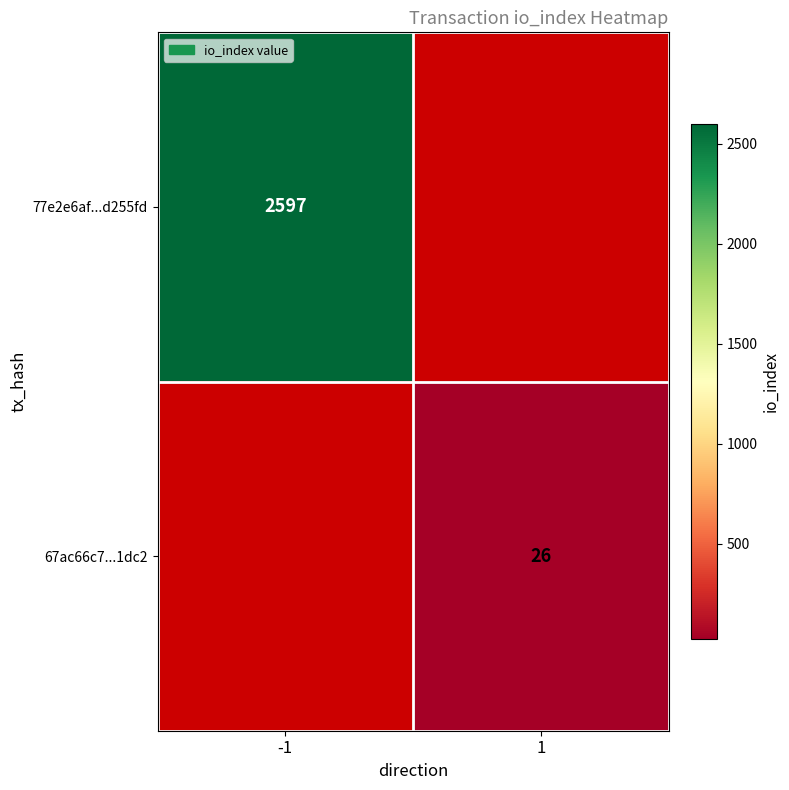

At how many categories does at least one series exceed 1773?

1